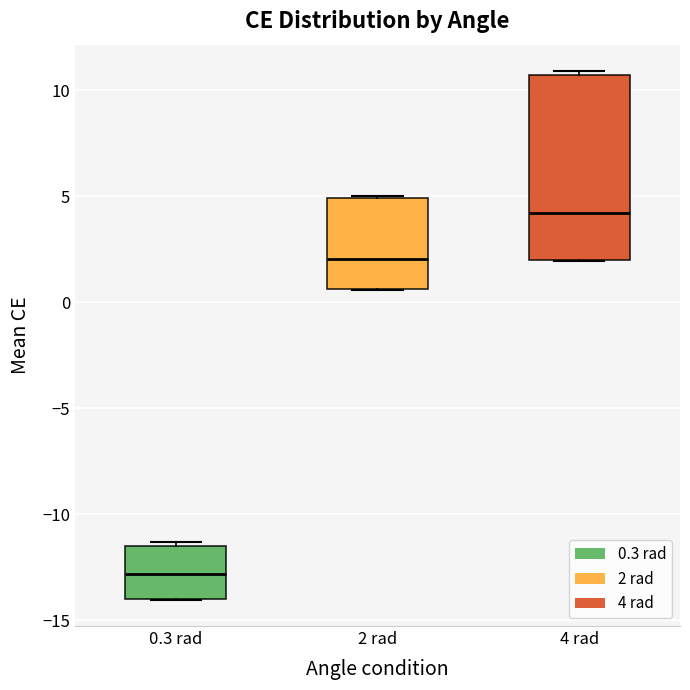

Which box is the tallest, from its lower edge to its upper edge?

4 rad